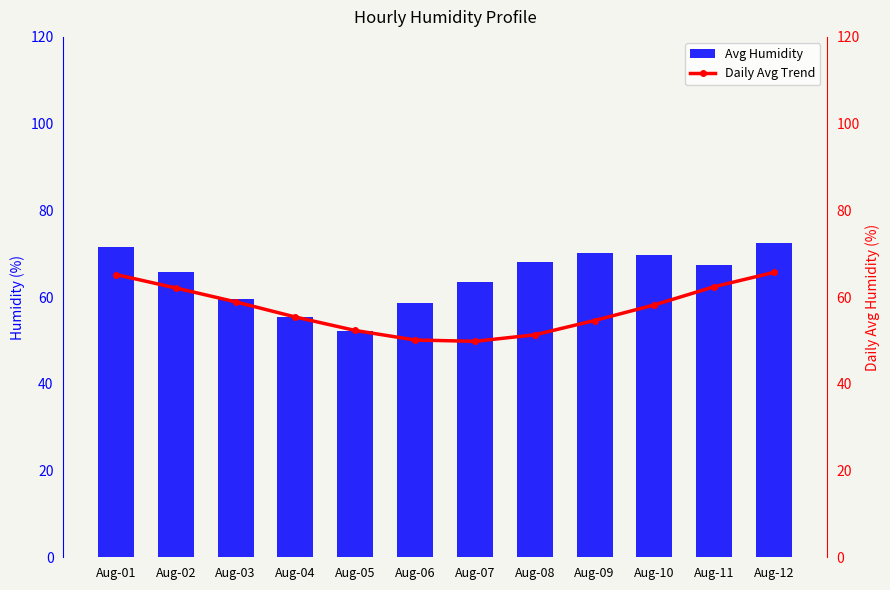

Is it true that Daily Avg Trend equals 89.7 at Aug-11?

False